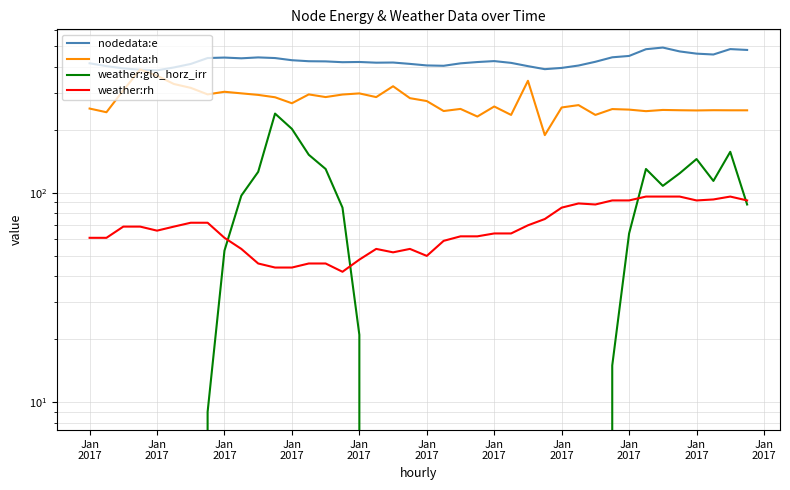

Which series has the widest spread of values?

weather:glo_horz_irr